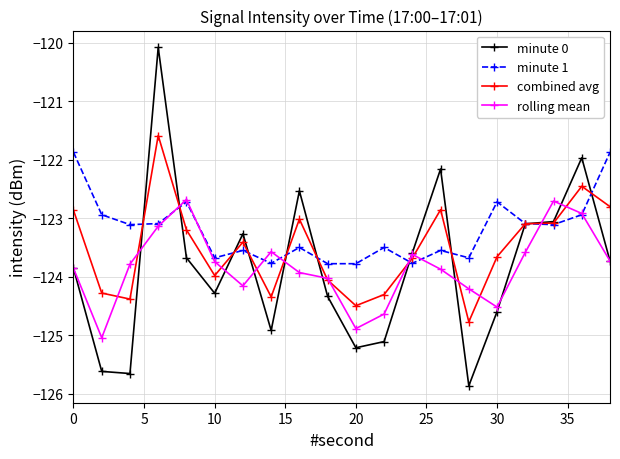

True or false: minute 1 and minute 0 cross at least once.

True